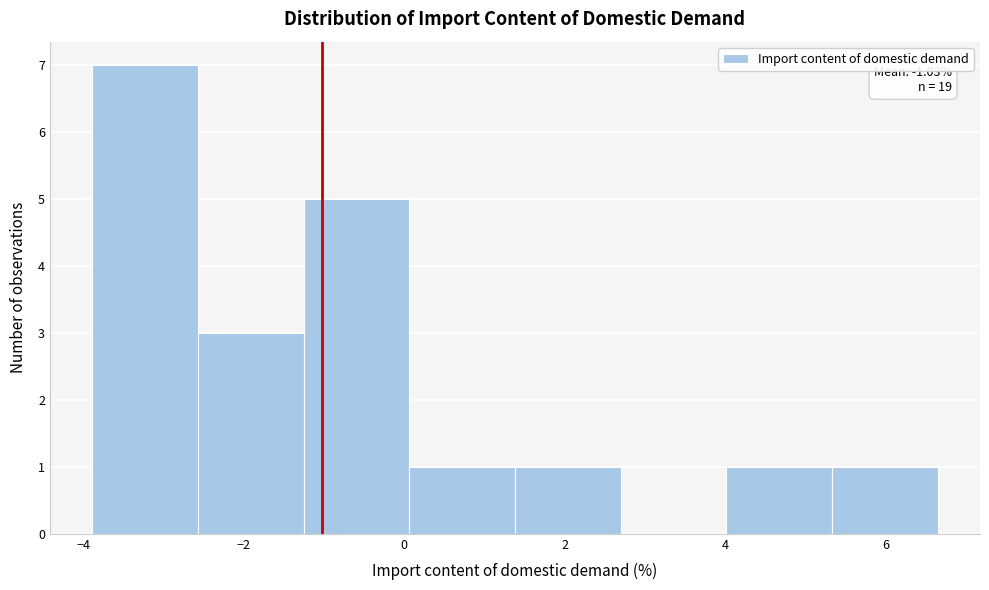

Over which range of the x-axis is the bar tallest?

-3.8 to -2.6